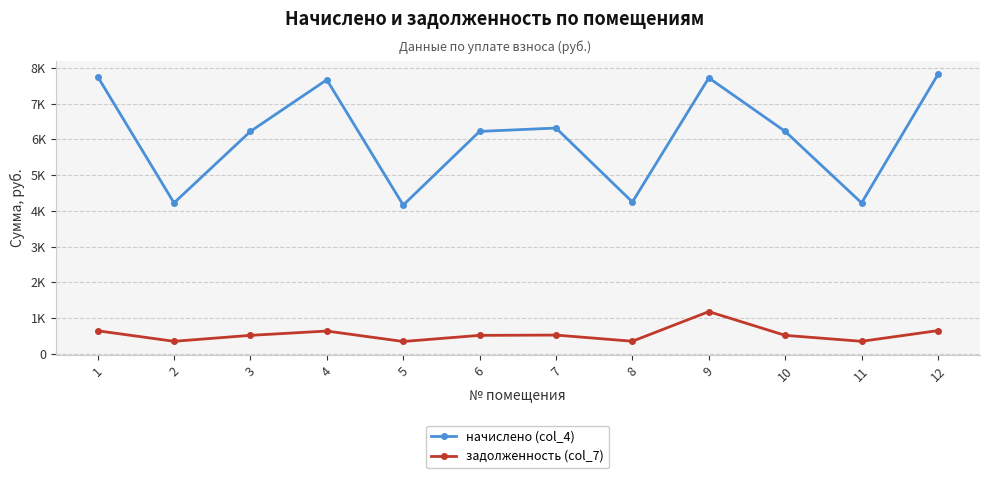

List the series in order of their overall mean, lowest first.

задолженность (col_7), начислено (col_4)